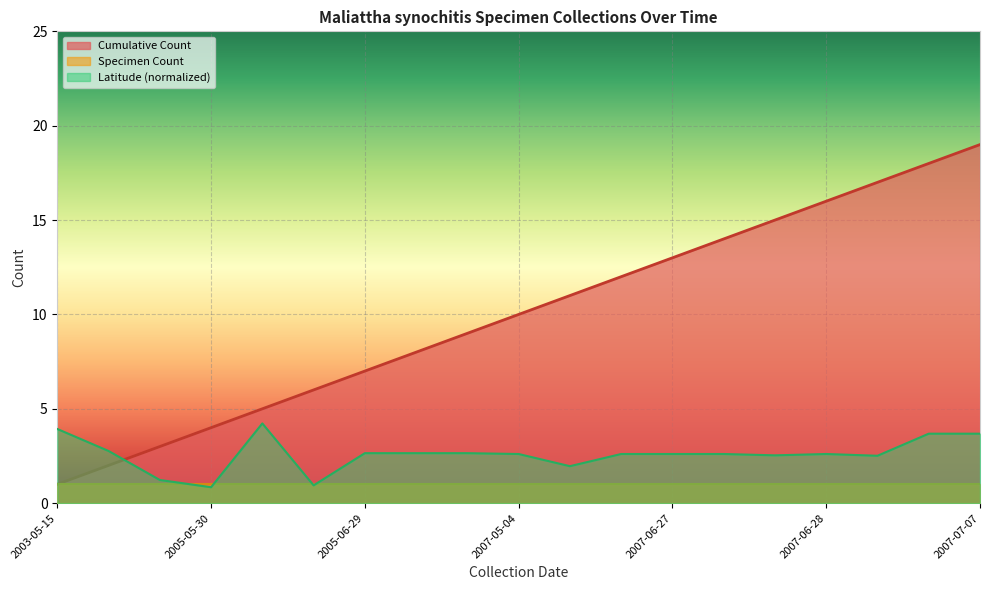

How many data points in Cumulative Count are above 10?

9